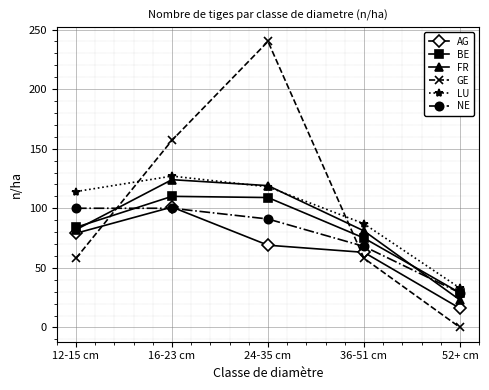

How many lines are shown in the chart?

6